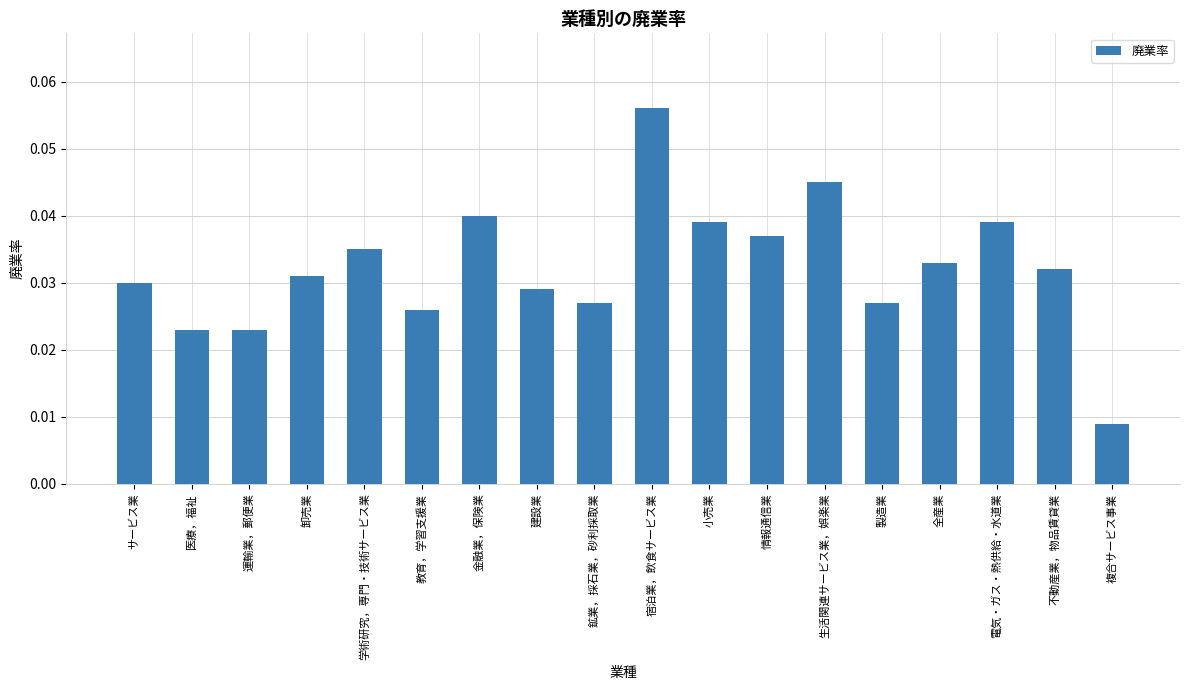

Which category has the highest value across all series?

宿泊業，飲食サービス業